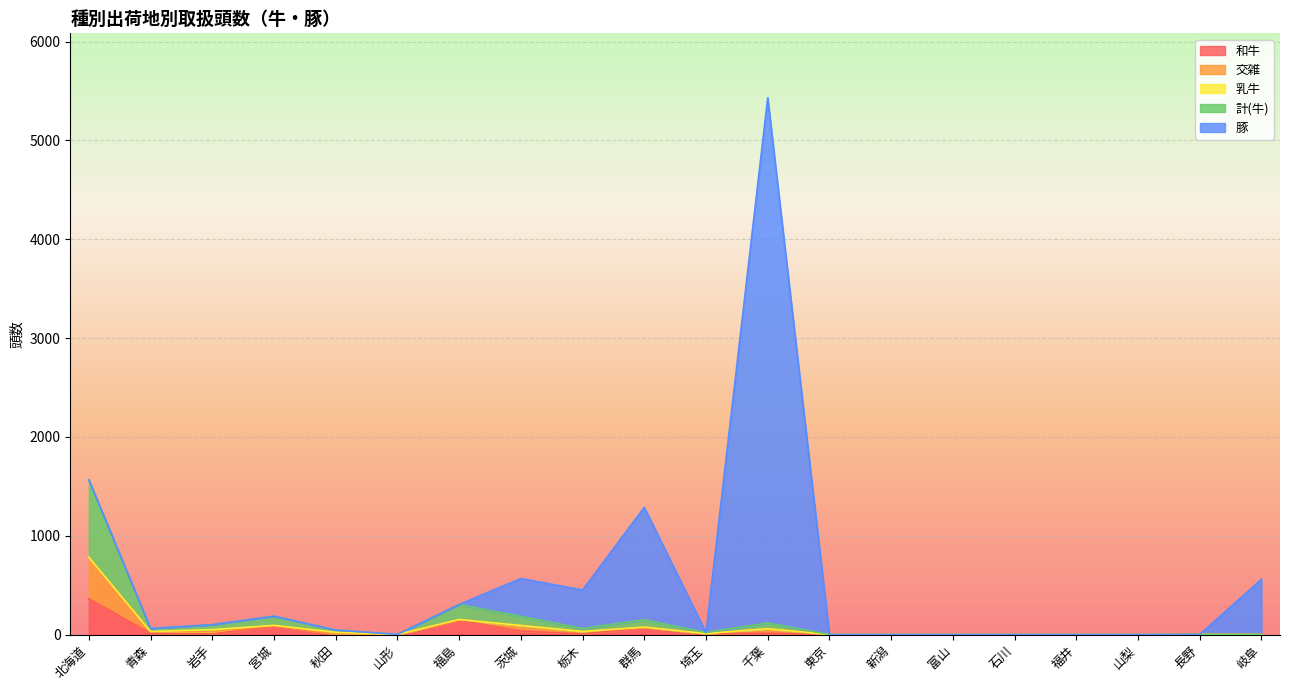

How many times do 和牛 and 交雑 cross each other?

4